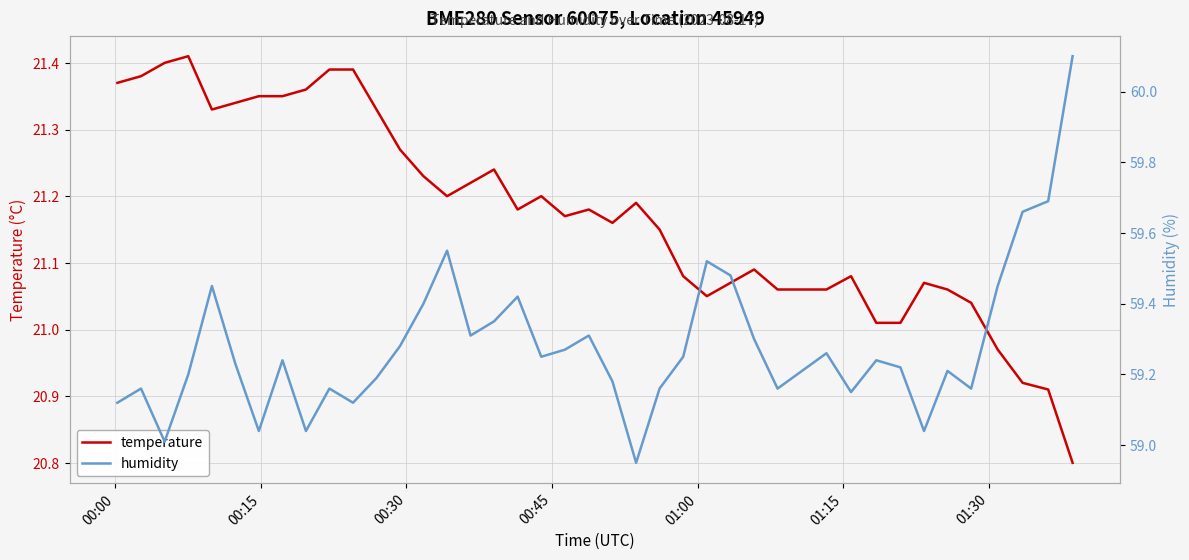

Count the number of categories in the chart.

40